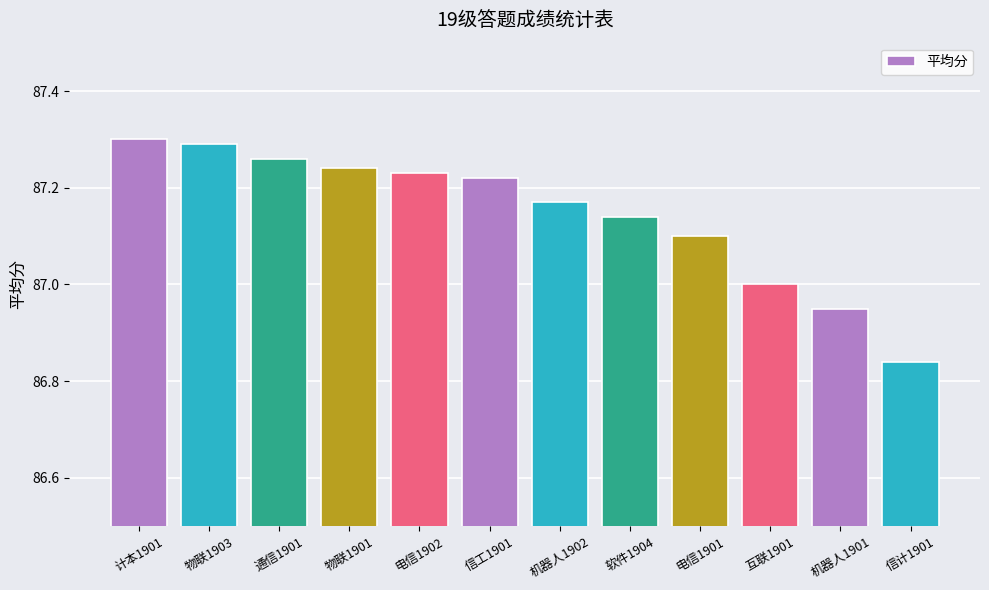

What is the difference between the second highest and second lowest values?

0.3